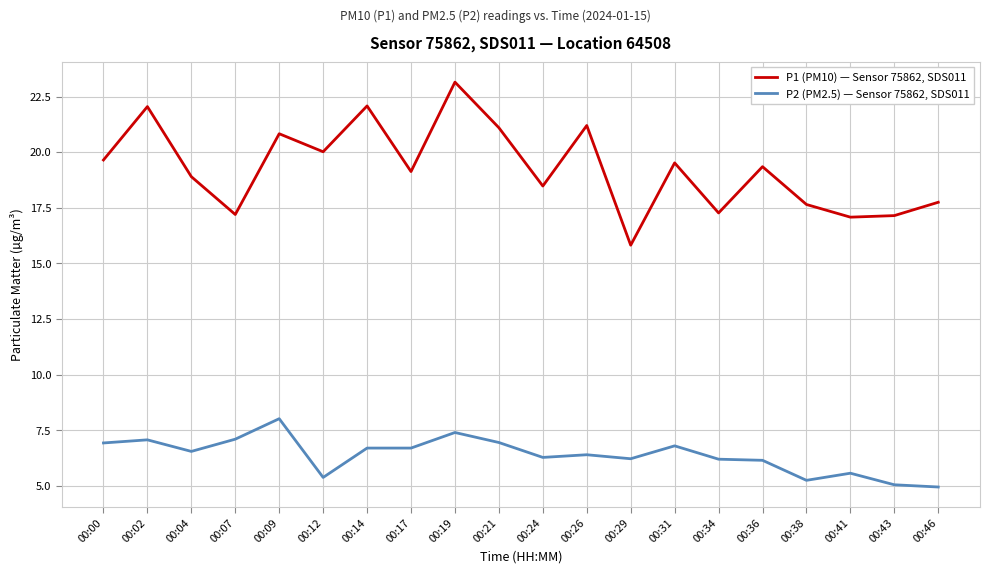

At which category does P1 (PM10) — Sensor 75862, SDS011 reach its first local valley?

00:07